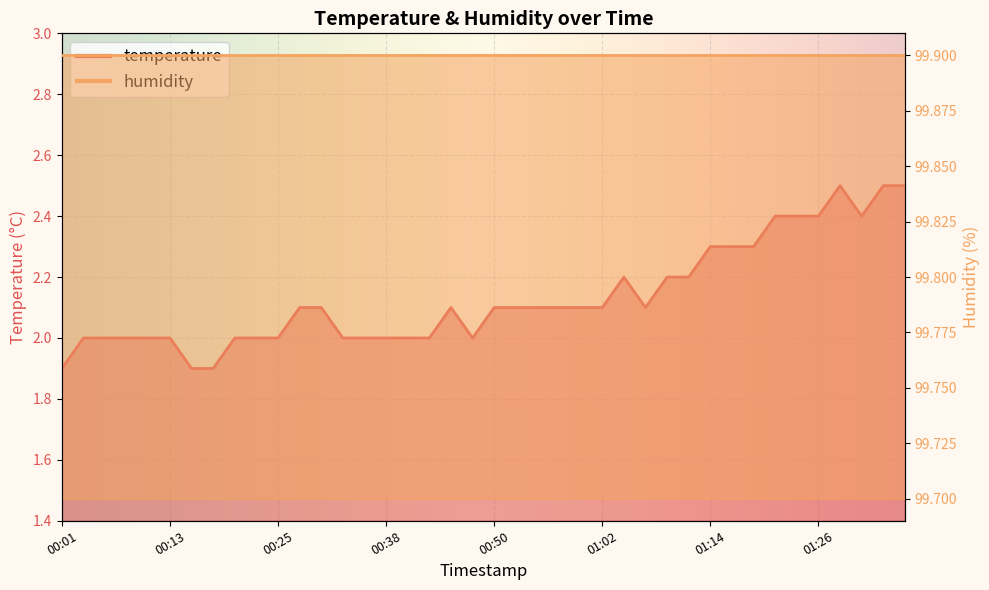

Count the values in the range 2 to 3.

37